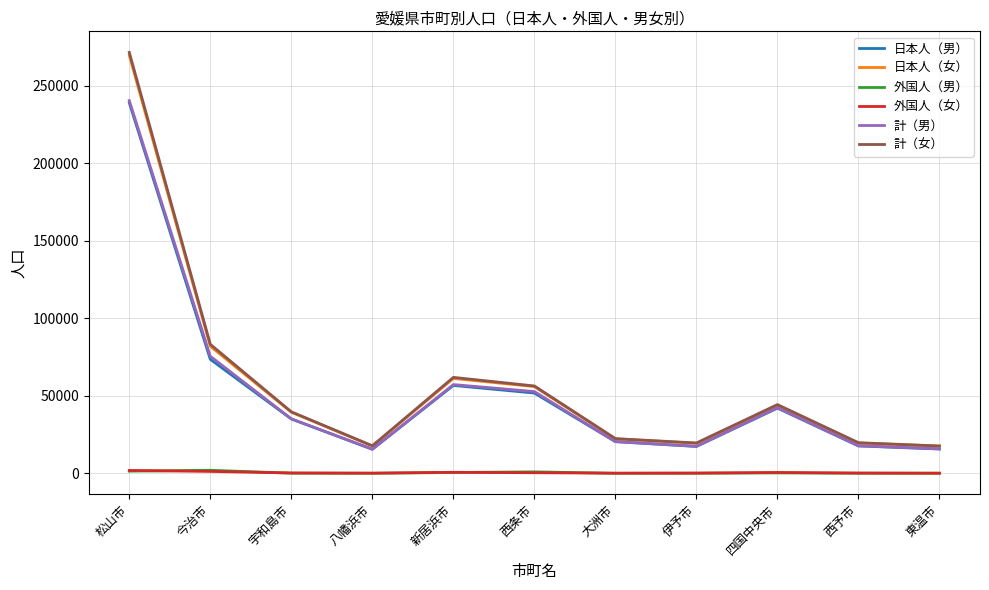

Is the value of 計（女） at 大洲市 greater than the value of 日本人（男） at 東温市?

Yes